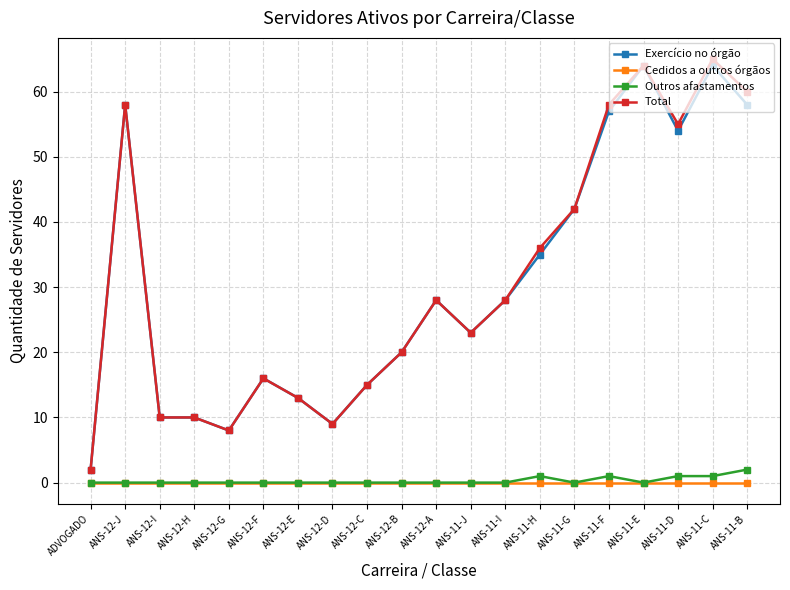

What position from the right is ANS-11-H?

7